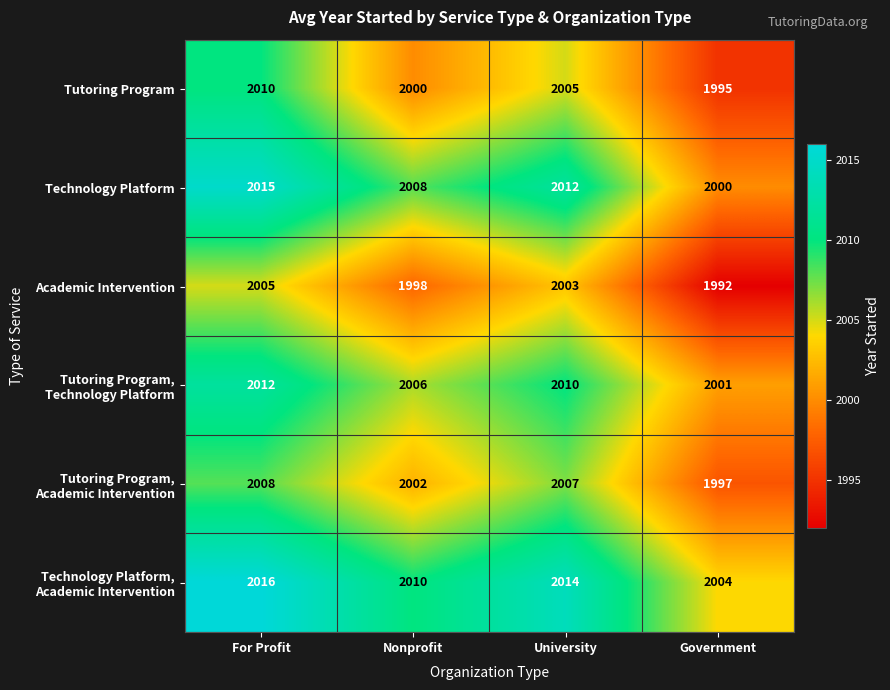

The Technology Platform series shows 2012 at University. True or false?

True